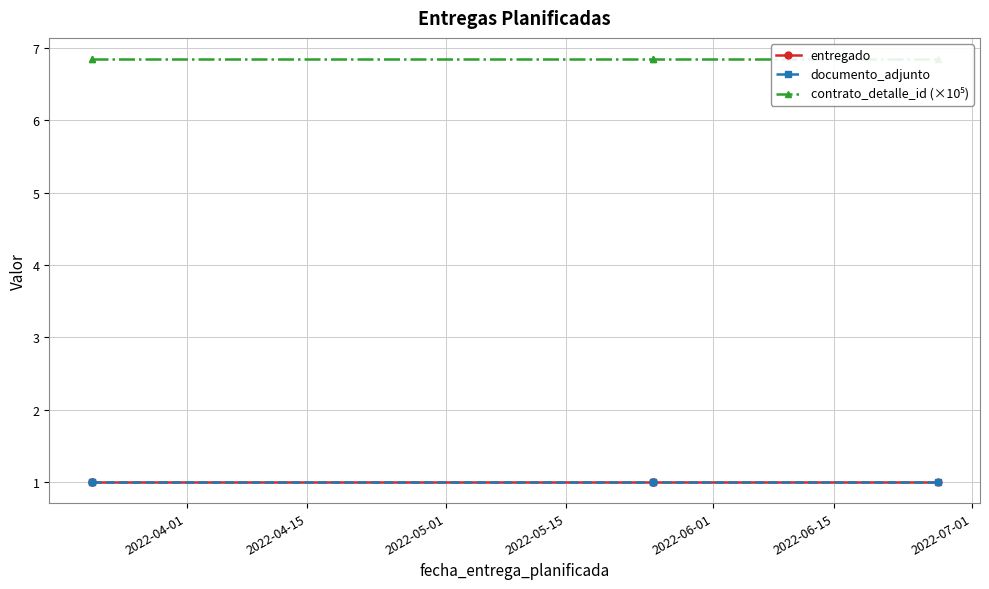

What position from the left is 2022-05-01?

3